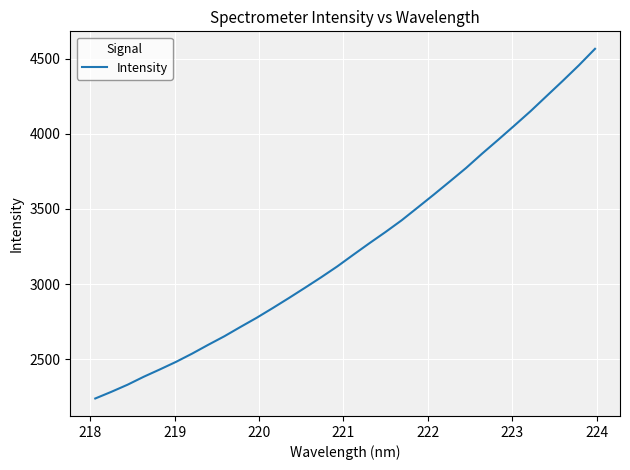

What is the greatest value displayed?

4564.5